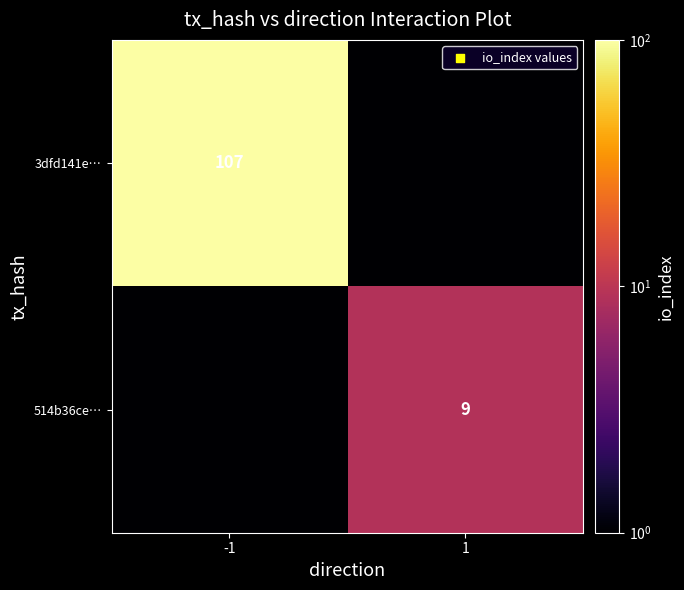

The value of 514b36ce… at 1 is 5.7. True or false?

False